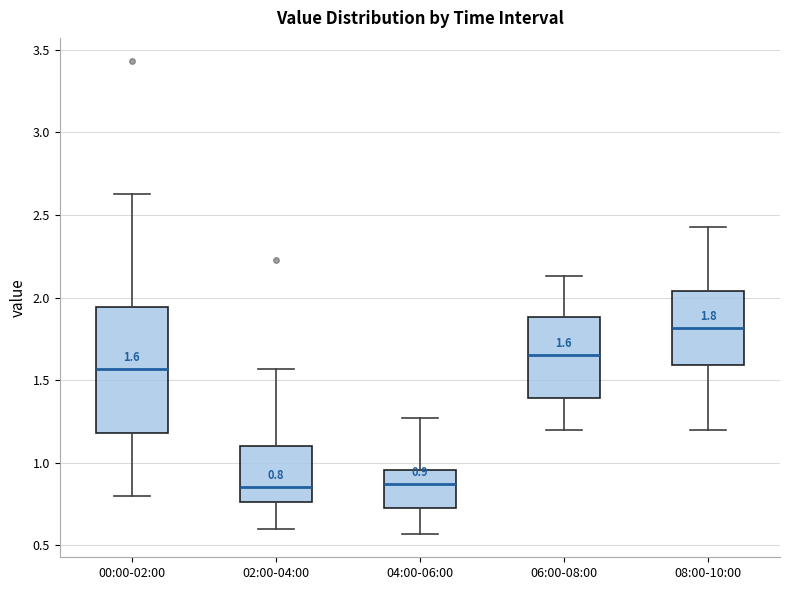

Which box is the tallest, from its lower edge to its upper edge?

00:00-02:00